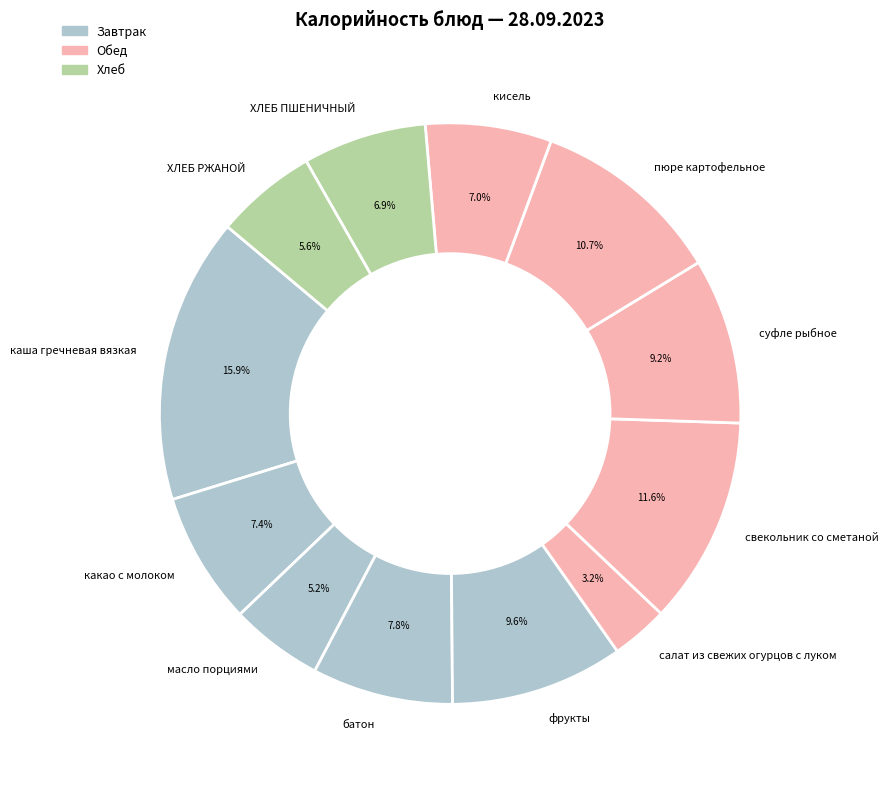

What is the largest slice in the pie chart?

каша гречневая вязкая